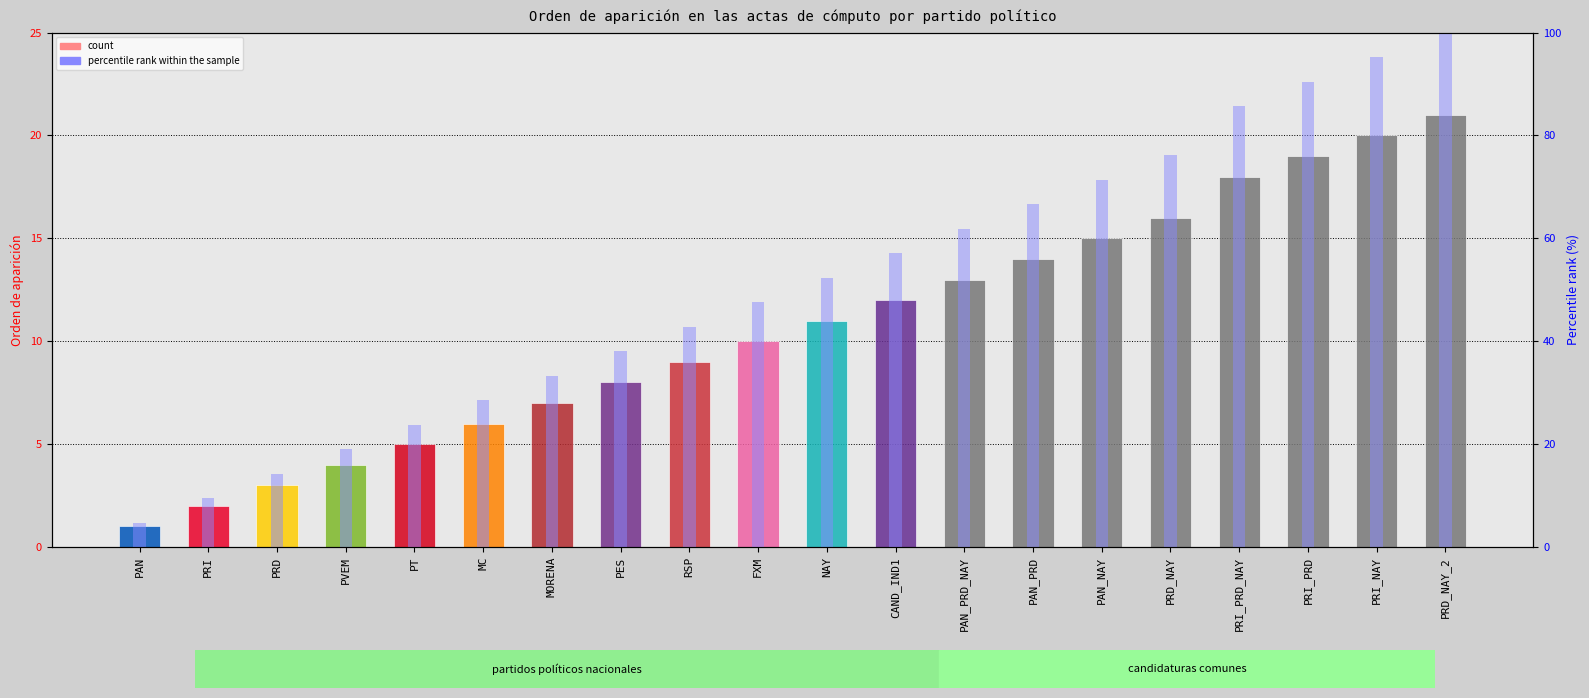

What is the sum of the percentile rank within the sample values at PRI_NAY and PRD_NAY_2?

195.2